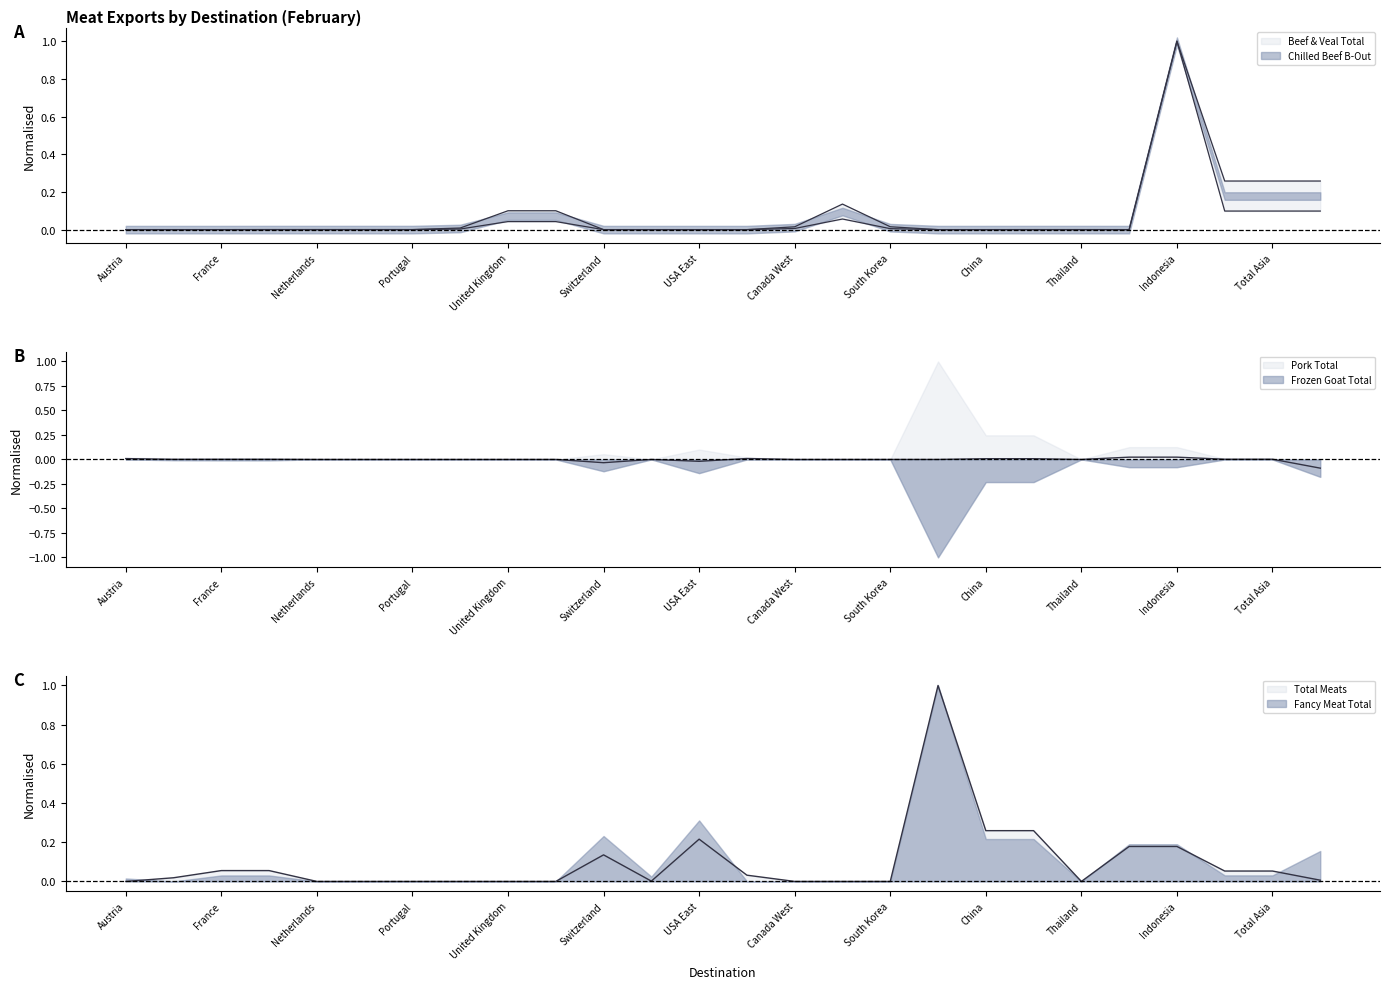

What is the label of the 9th point from the right?

Hong Kong